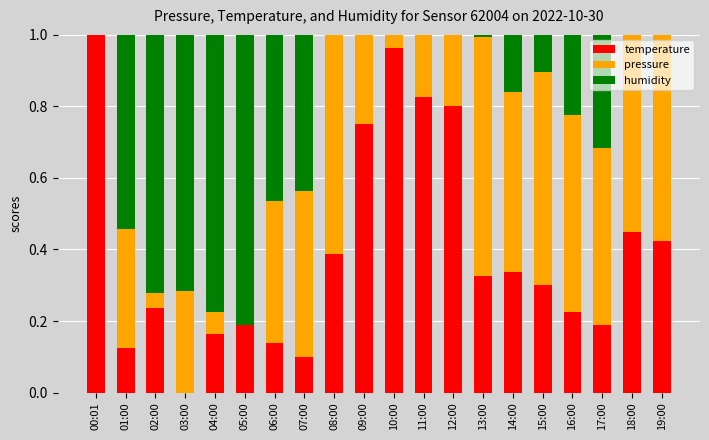

Does the chart contain any negative values?

No